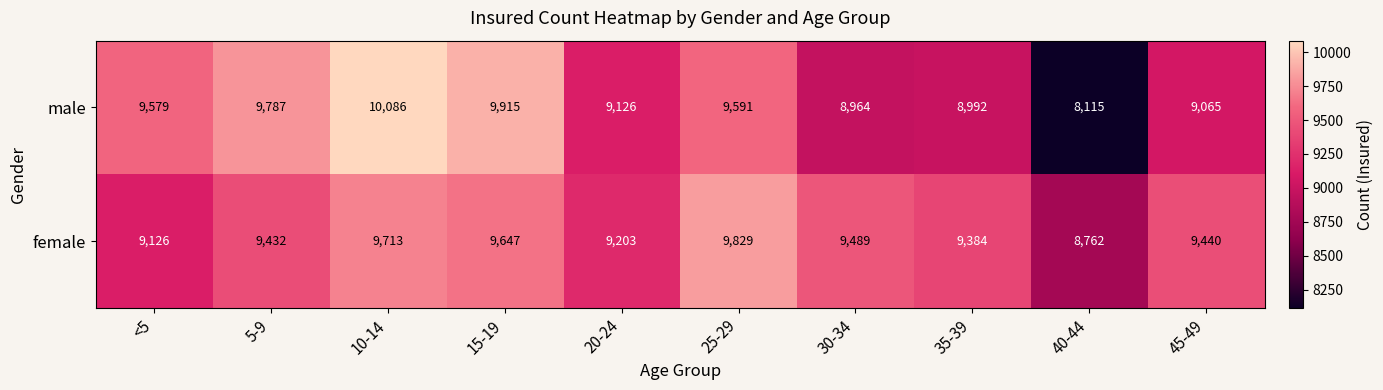

What is the difference between the highest and lowest values at 10-14?

373